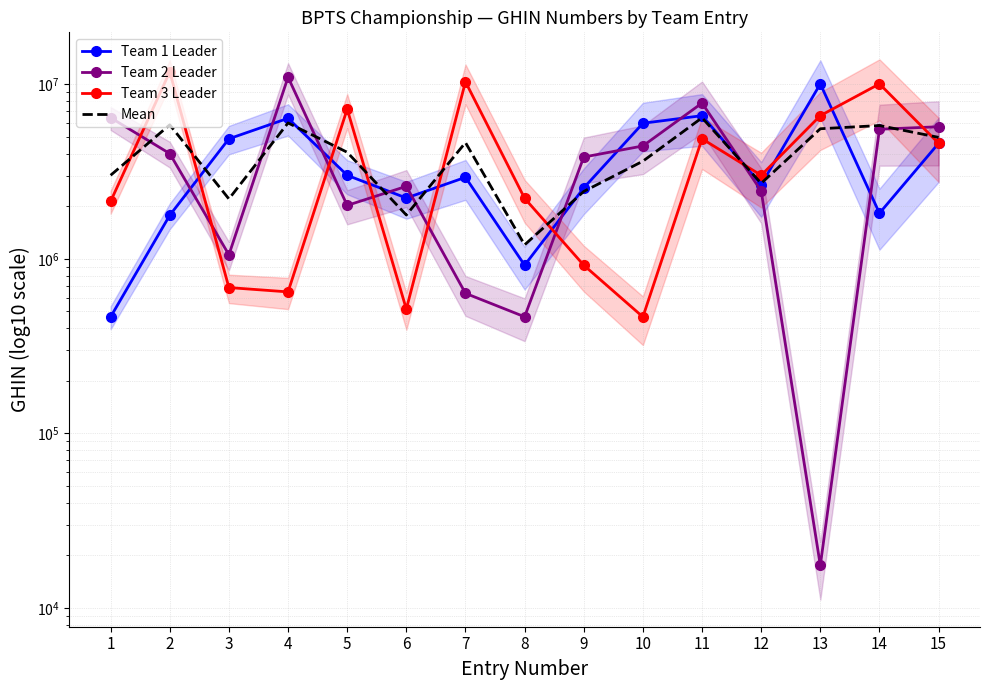

What is the value of the Team 1 Leader point at the 14th from the left?

1828283.0